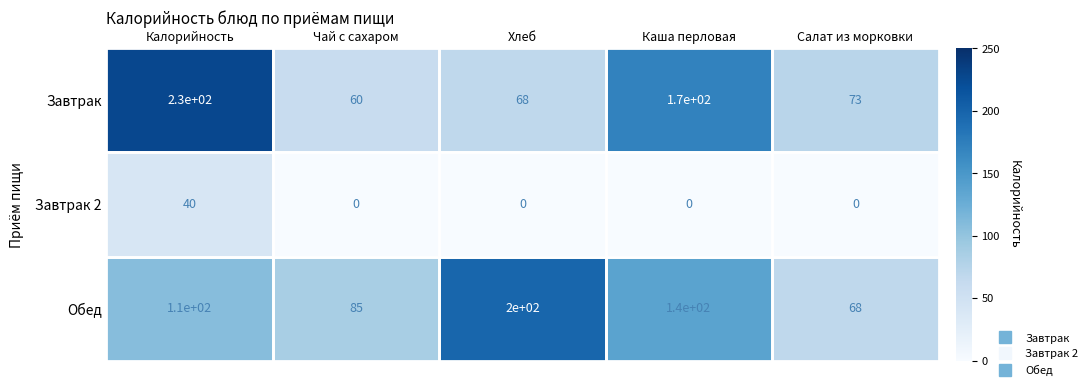

Rank the series at Чай с сахаром from lowest to highest value.

Завтрак 2, Завтрак, Обед